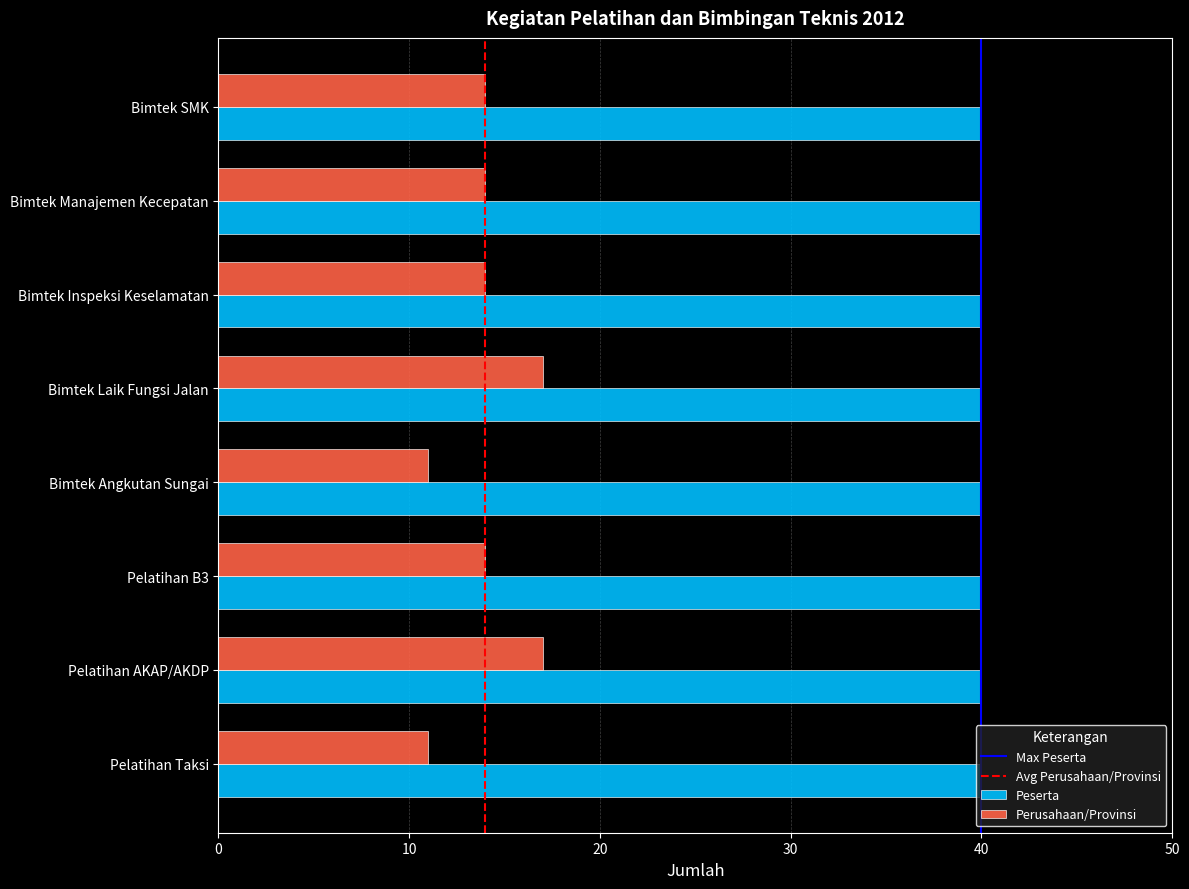

What is the maximum value for Perusahaan/Provinsi?

17